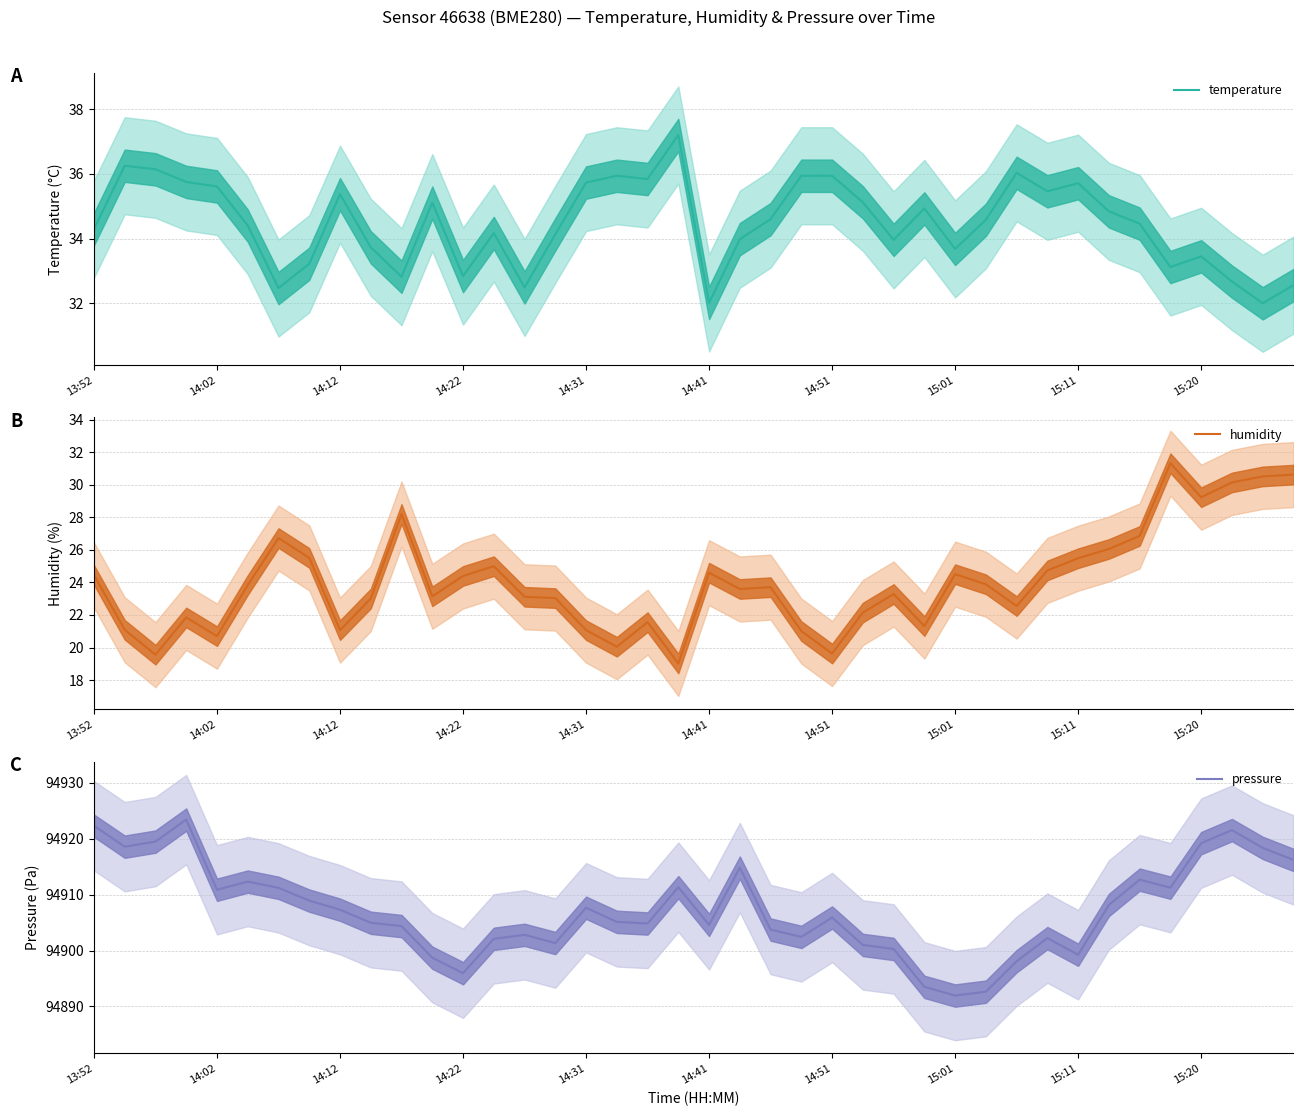

The value of temperature at 25 is 35.1. True or false?

True